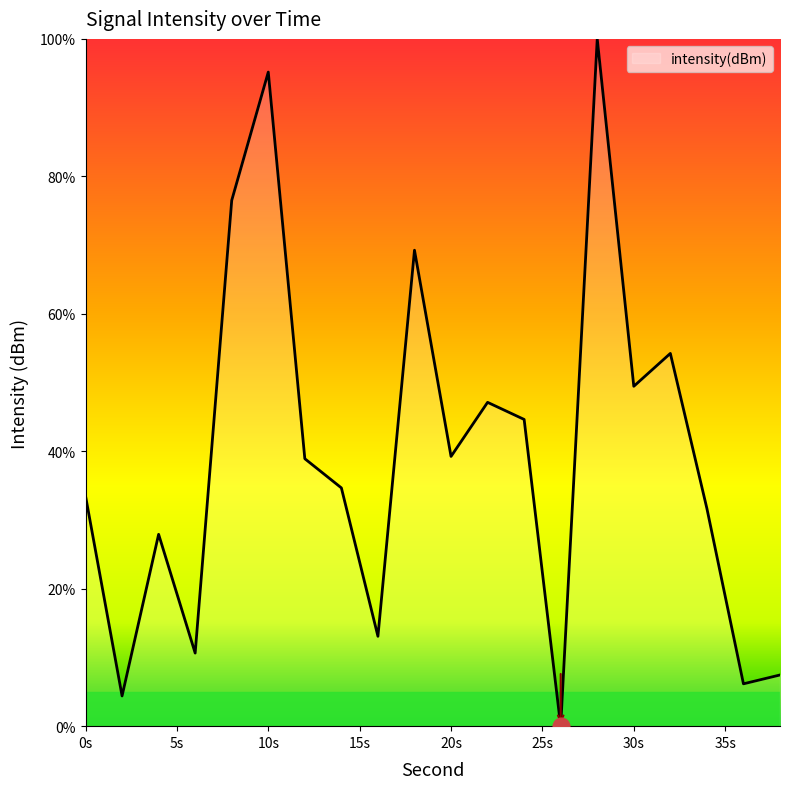

What is the greatest value displayed?

100.0